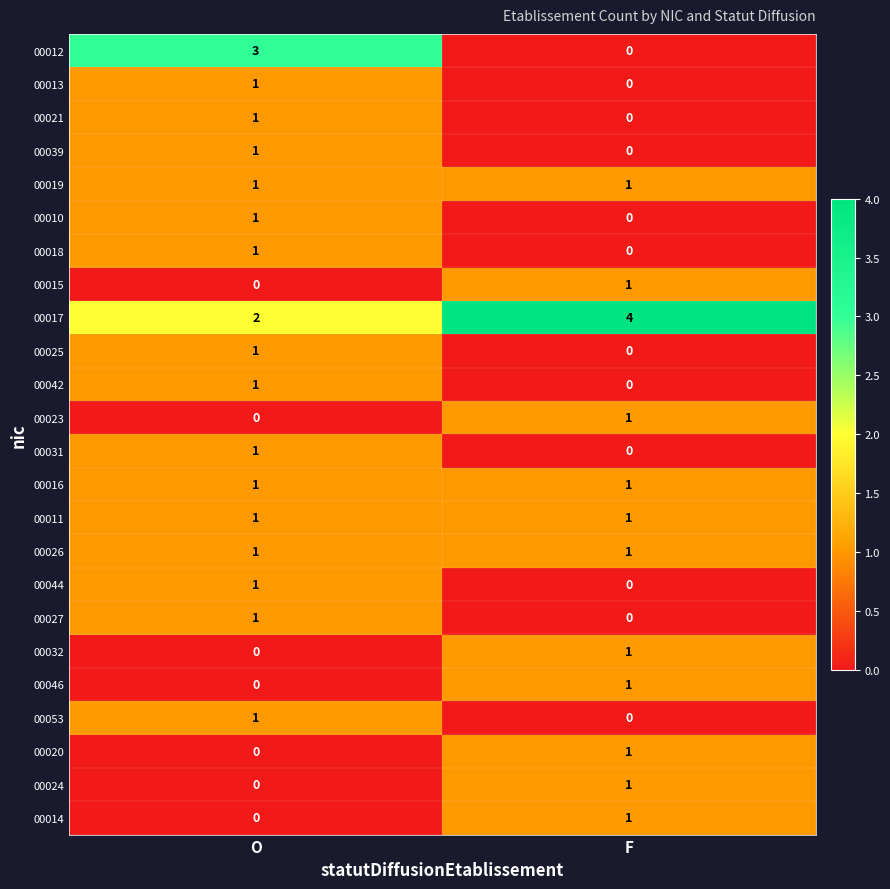

What is the total value across all series at F?

15